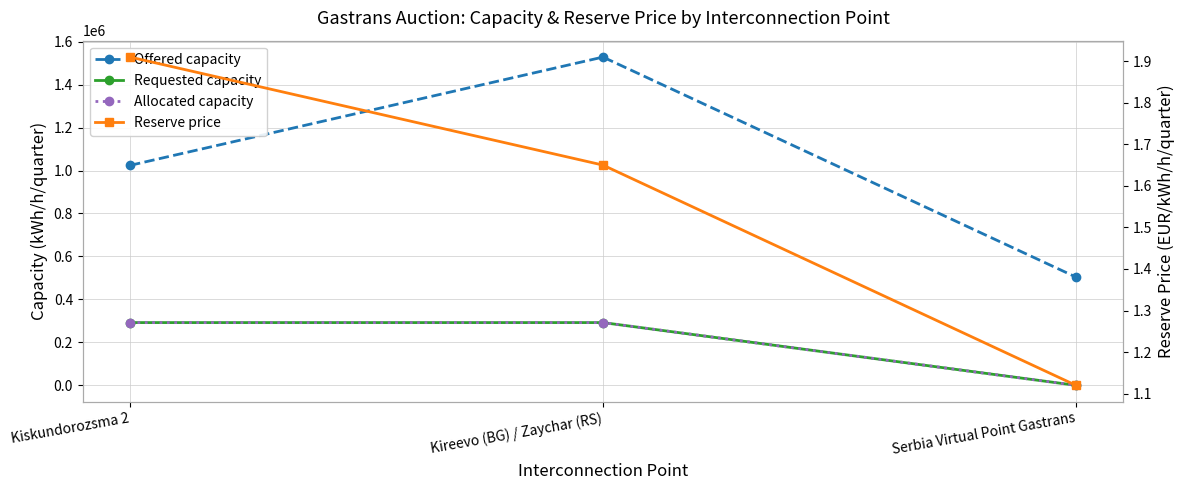

At Kiskundorozsma 2, list the series in order from largest to smallest.

Offered capacity, Requested capacity, Allocated capacity, Reserve price